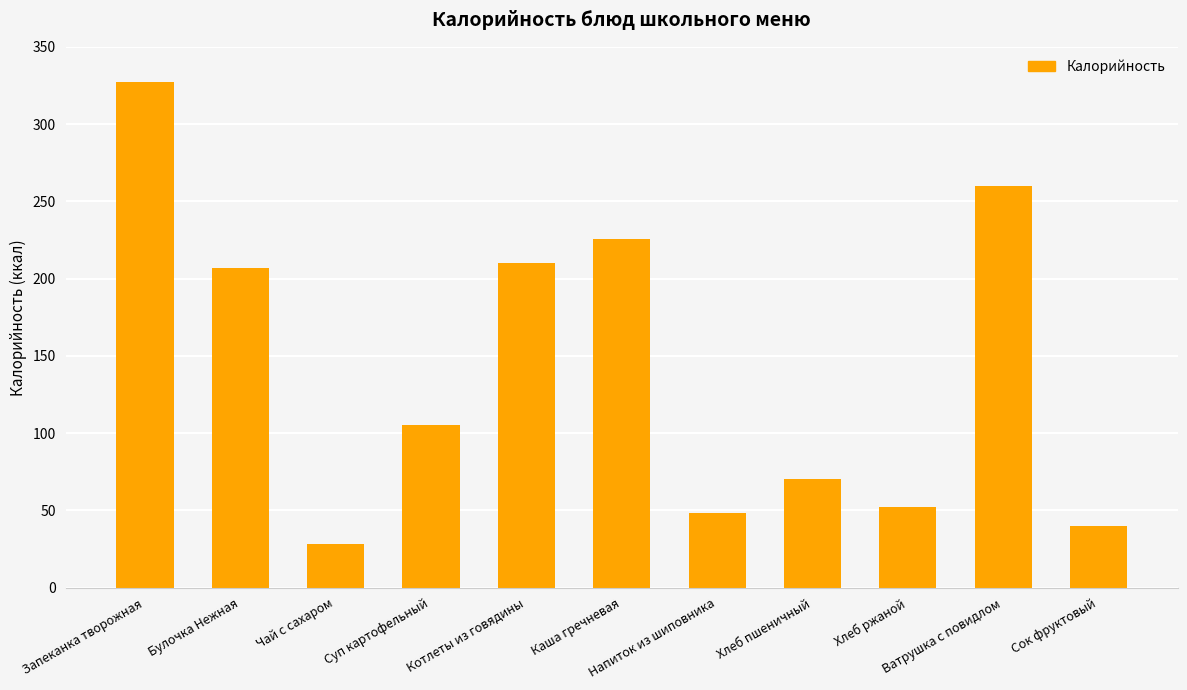

Does the chart contain any negative values?

No